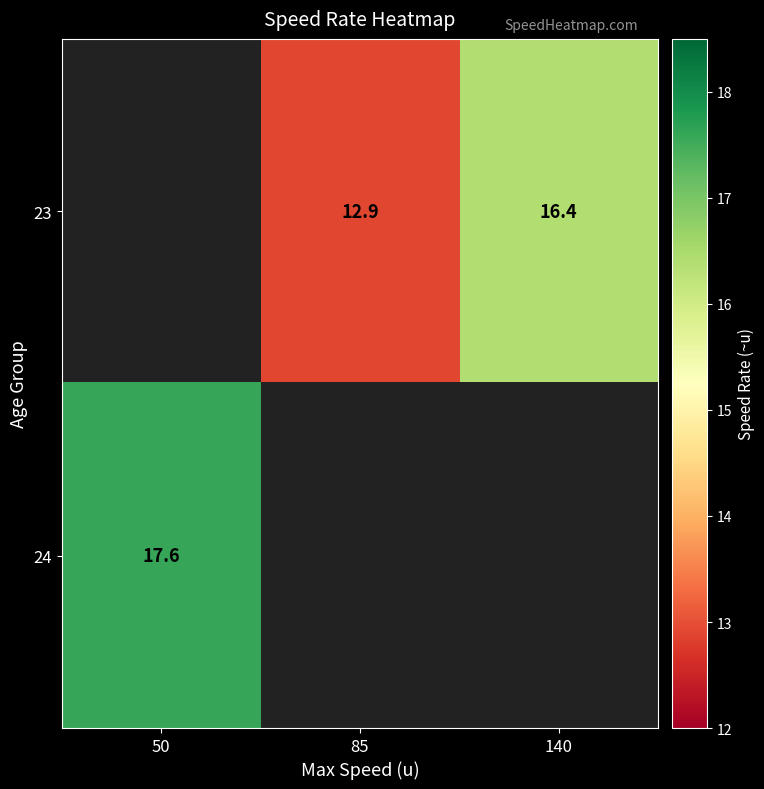

How many distinct data groups are displayed?

2